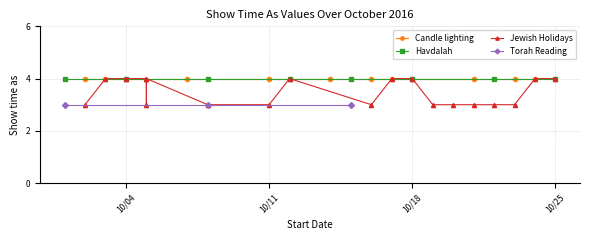

The chart shows a value of 4 at 25. True or false?

True